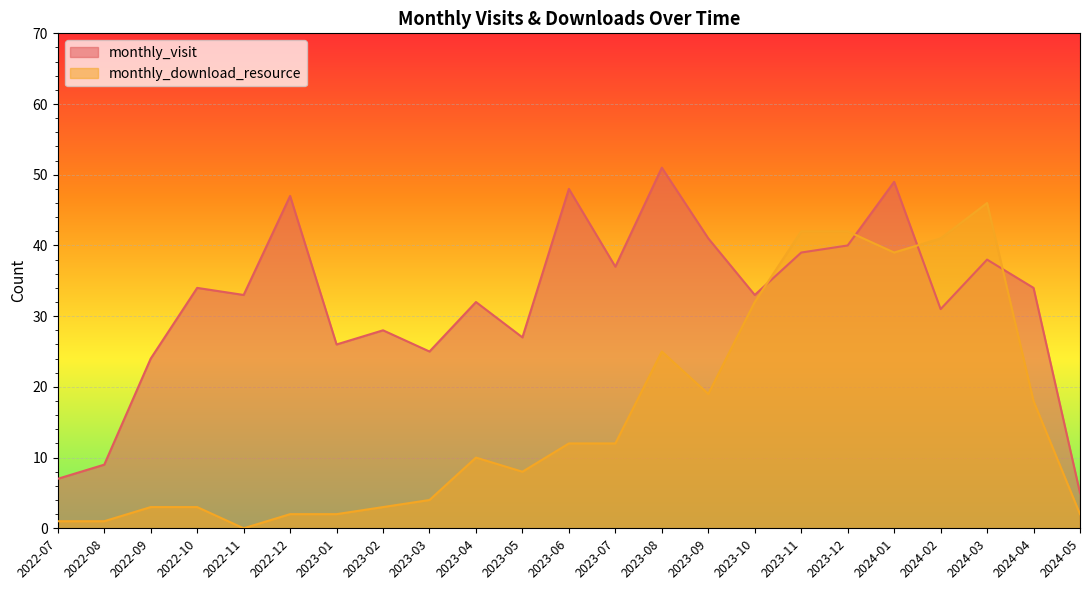

What is the difference between the monthly_download_resource values at 2022-12 and 2022-08?

1